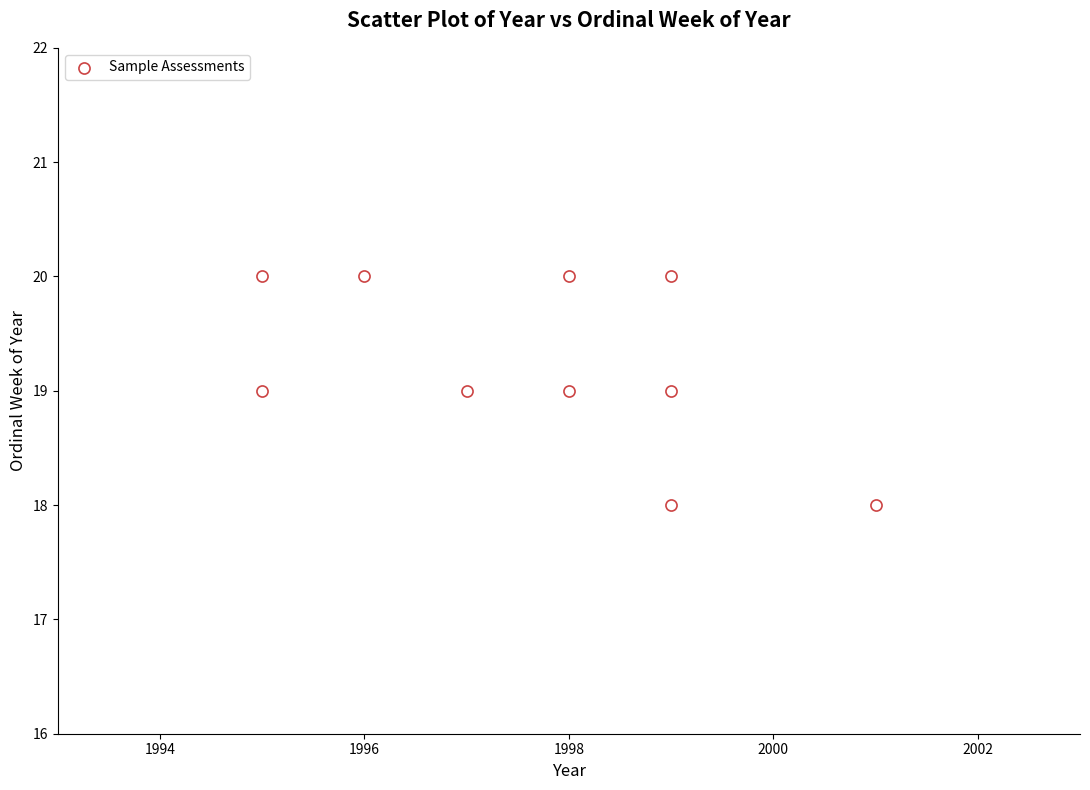

What is the average X value?

1998